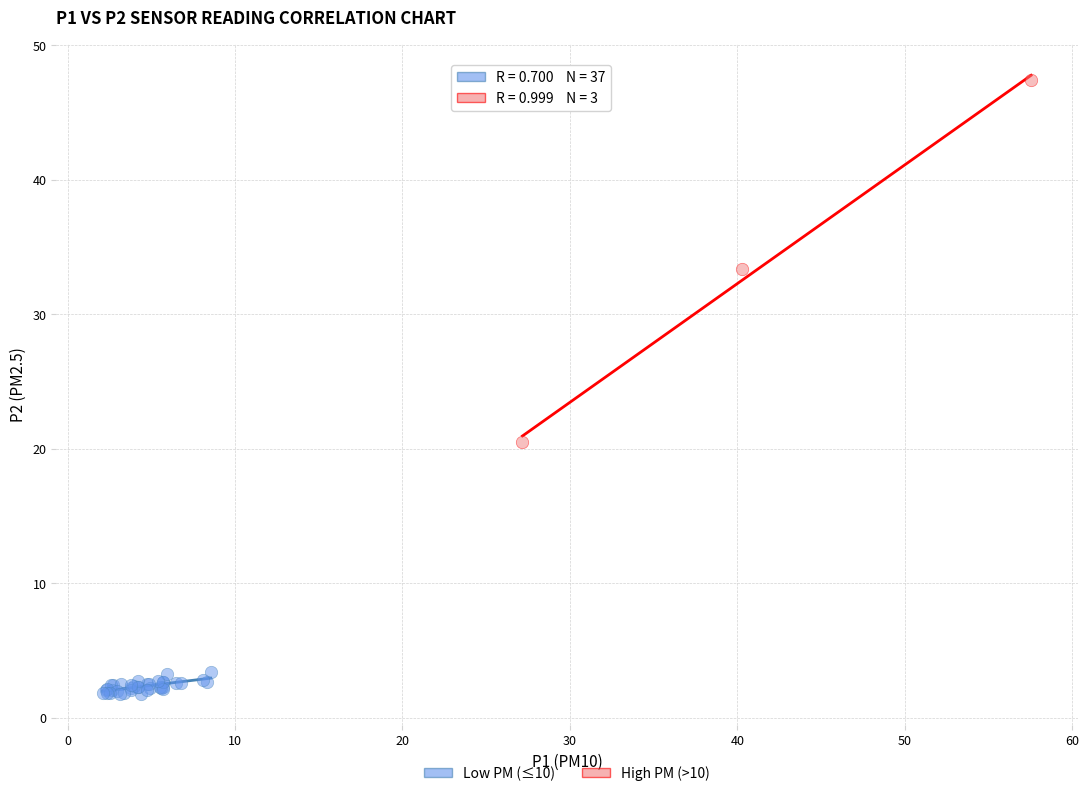

What are all the series names shown in the legend?

Low PM (≤10), High PM (>10)